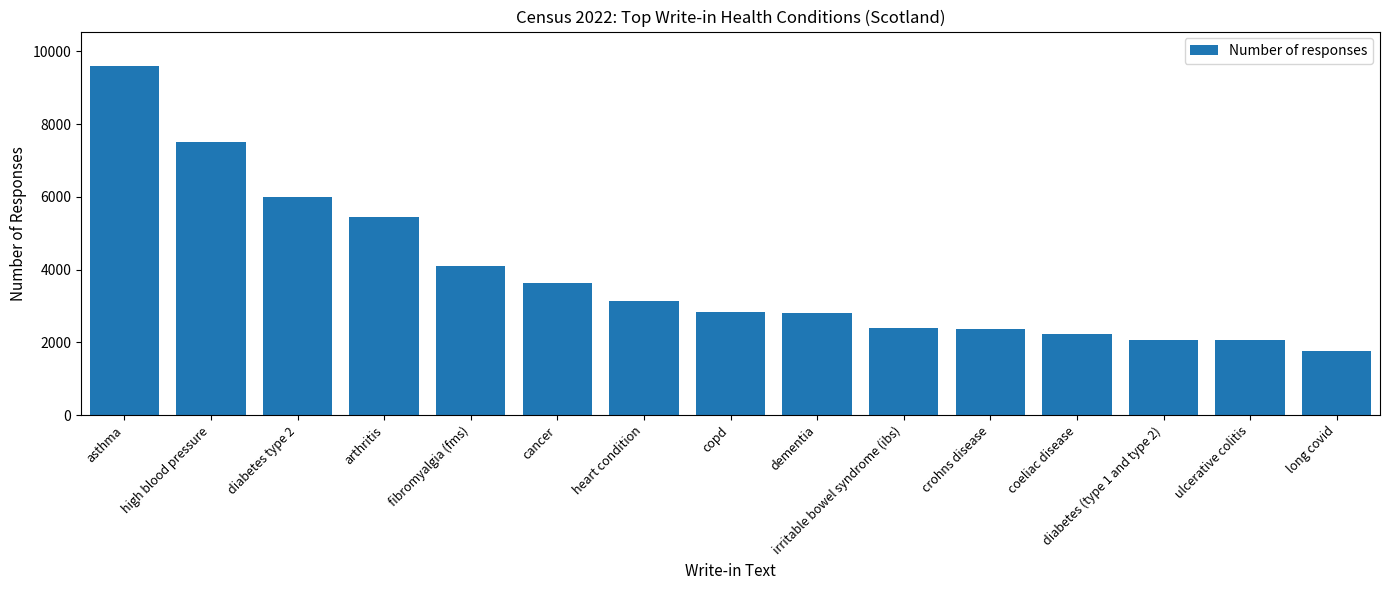

What is the sum of the values at arthritis and coeliac disease?

7660